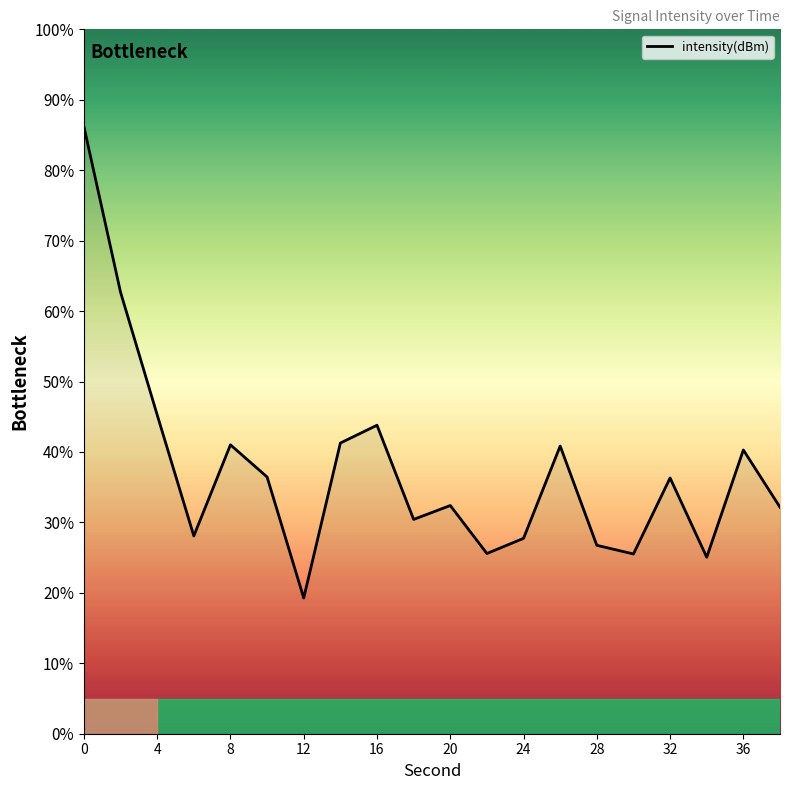

How many lines are shown in the chart?

1